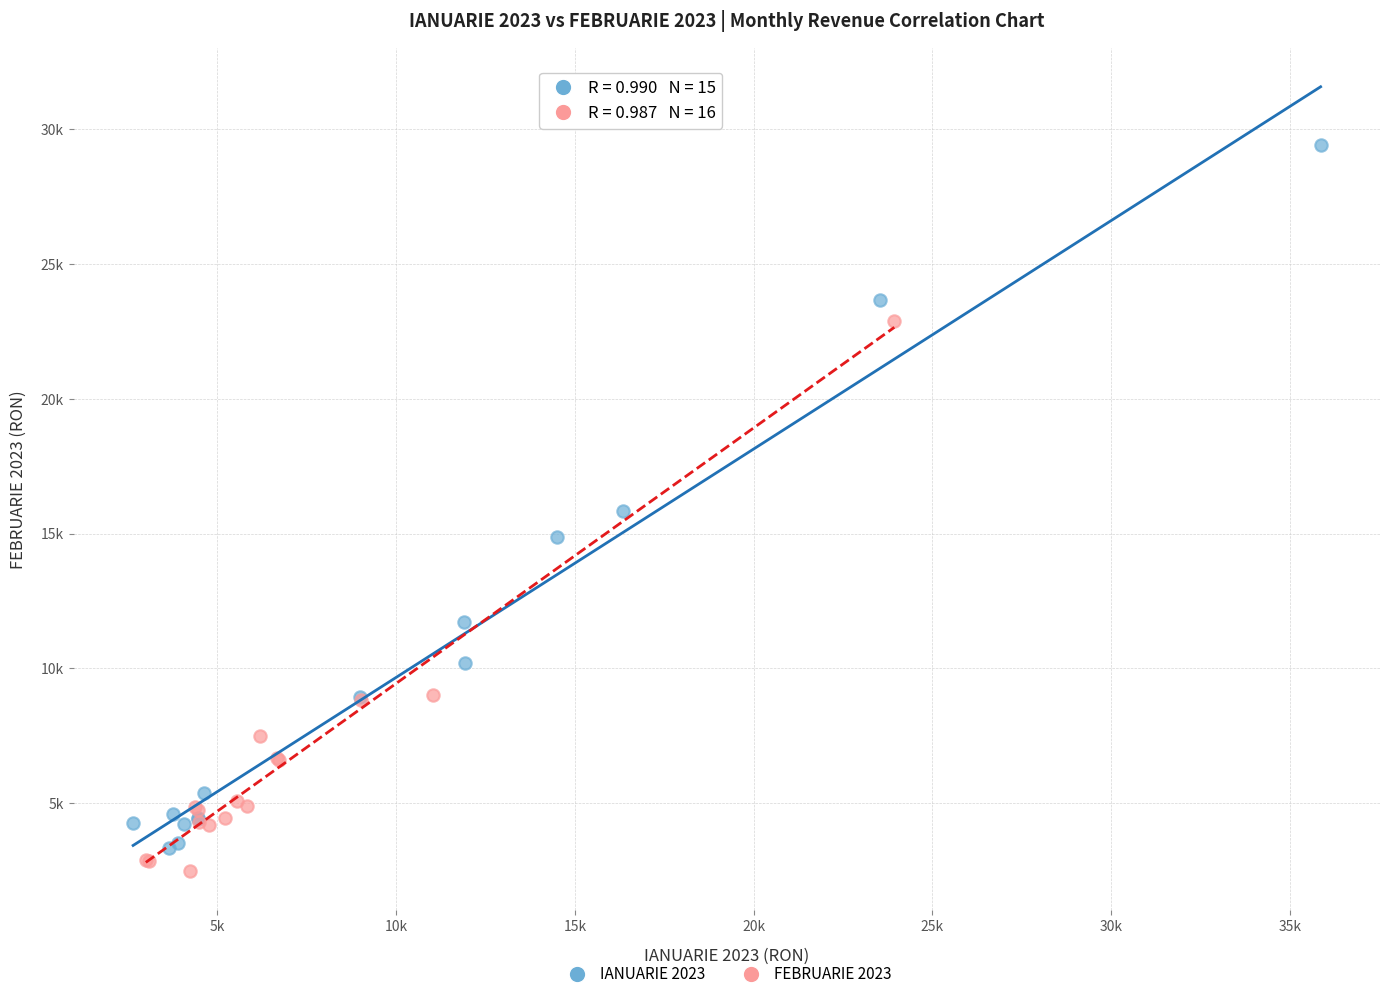

Which series reaches the minimum Y coordinate?

FEBRUARIE 2023